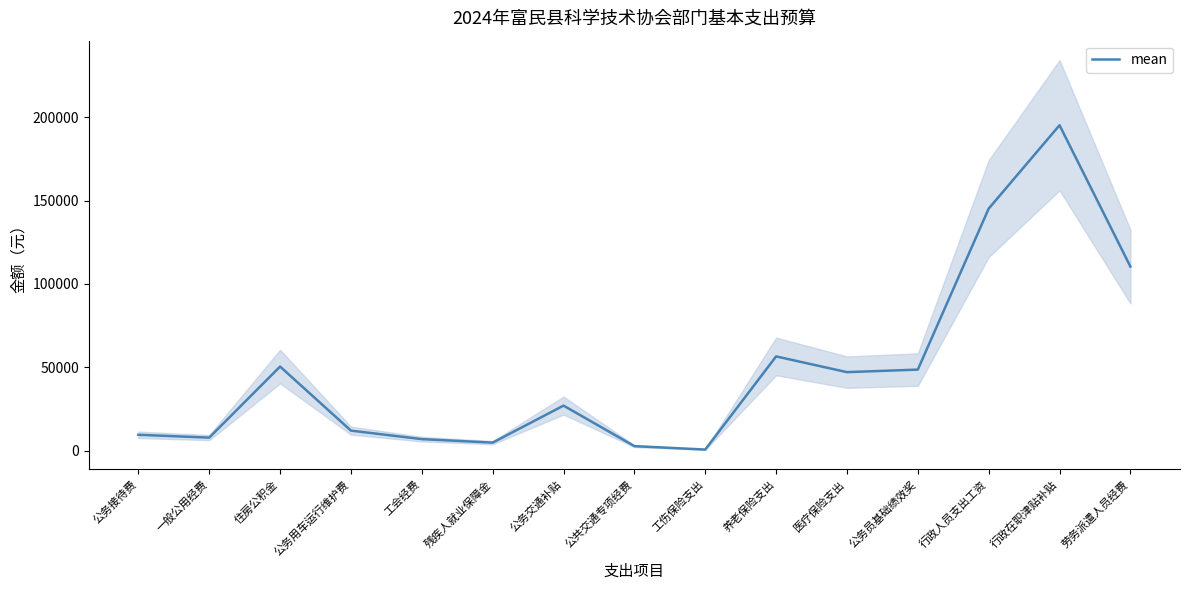

Is this an area chart (filled region under the line)?

No